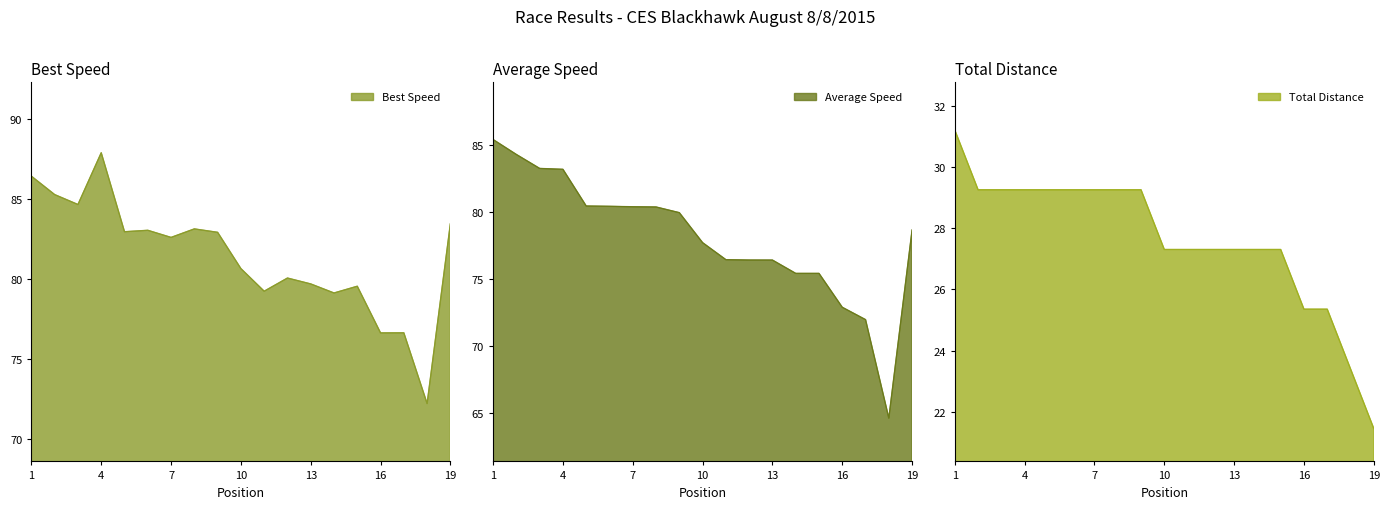

What is the maximum value shown in the chart?

87.9